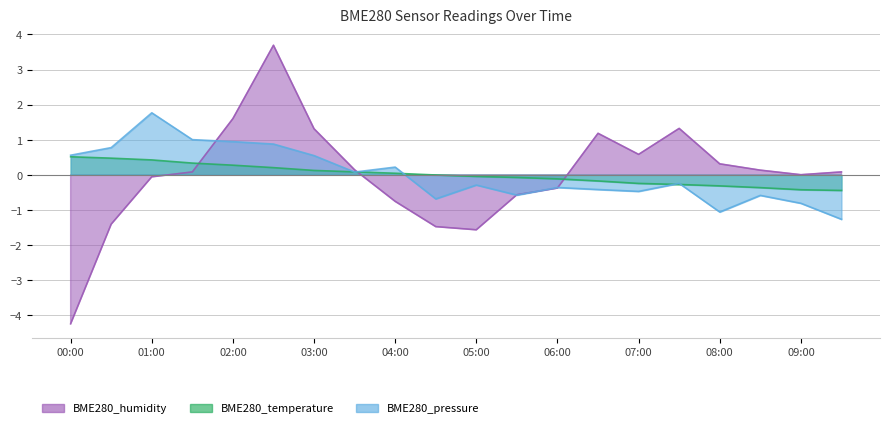

How many values in BME280_humidity are below zero?

8